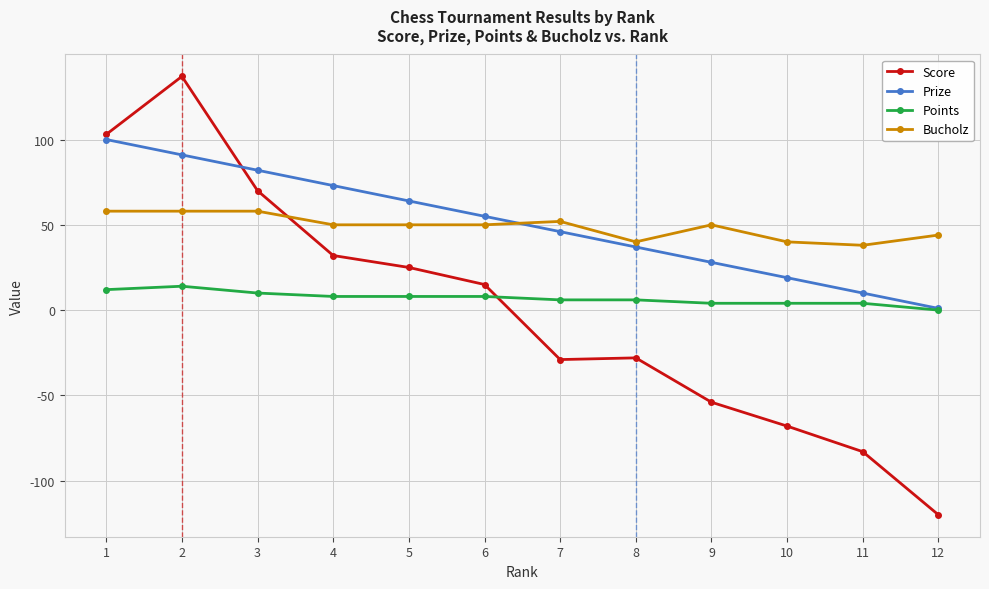

At which category does the chart reach its minimum across all series?

12